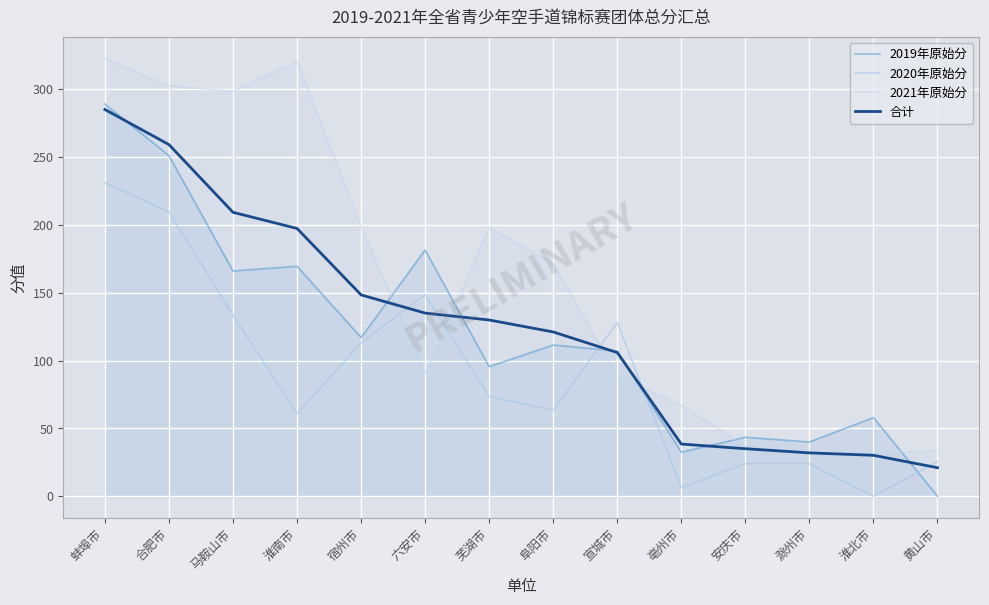

Reading left to right, extract all data points from this chart.

2019年原始分: 蚌埠市=289.0	合肥市=251.0	马鞍山市=166.0	淮南市=169.5	宿州市=117.0	六安市=181.5	芜湖市=95.5	阜阳市=111.5	宣城市=107.0	亳州市=32.5	安庆市=43.5	滁州市=40.0	淮北市=58.0	黄山市=0.0
2020年原始分: 蚌埠市=231.0	合肥市=209.5	马鞍山市=133.5	淮南市=61.0	宿州市=113.0	六安市=148.5	芜湖市=73.5	阜阳市=63.5	宣城市=128.0	亳州市=6.5	安庆市=24.0	滁州市=24.0	淮北市=0.0	黄山市=25.5
2021年原始分: 蚌埠市=322.5	合肥市=302.5	马鞍山市=298.5	淮南市=320.5	宿州市=198.5	六安市=90.0	芜湖市=198.0	阜阳市=171.5	宣城市=88.5	亳州市=67.0	安庆市=37.0	滁州市=32.0	淮北市=32.0	黄山市=33.5
合计: 蚌埠市=285.0	合肥市=259.1	马鞍山市=209.2	淮南市=197.3	宿州市=148.4	六安市=135.0	芜湖市=129.9	阜阳市=121.1	宣城市=105.9	亳州市=38.5	安庆市=35.0	滁州市=32.0	淮北市=30.2	黄山市=21.1